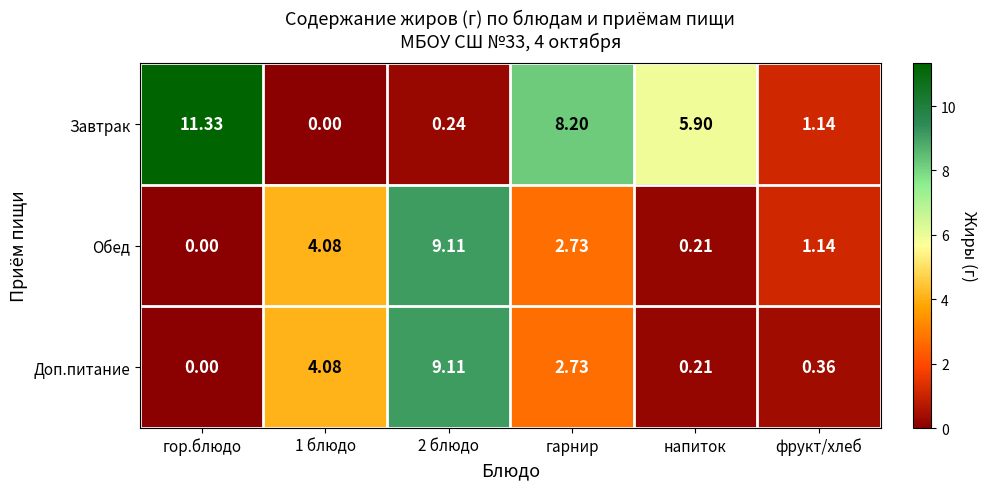

Which category has the lowest value in the Доп.питание series?

гор.блюдо